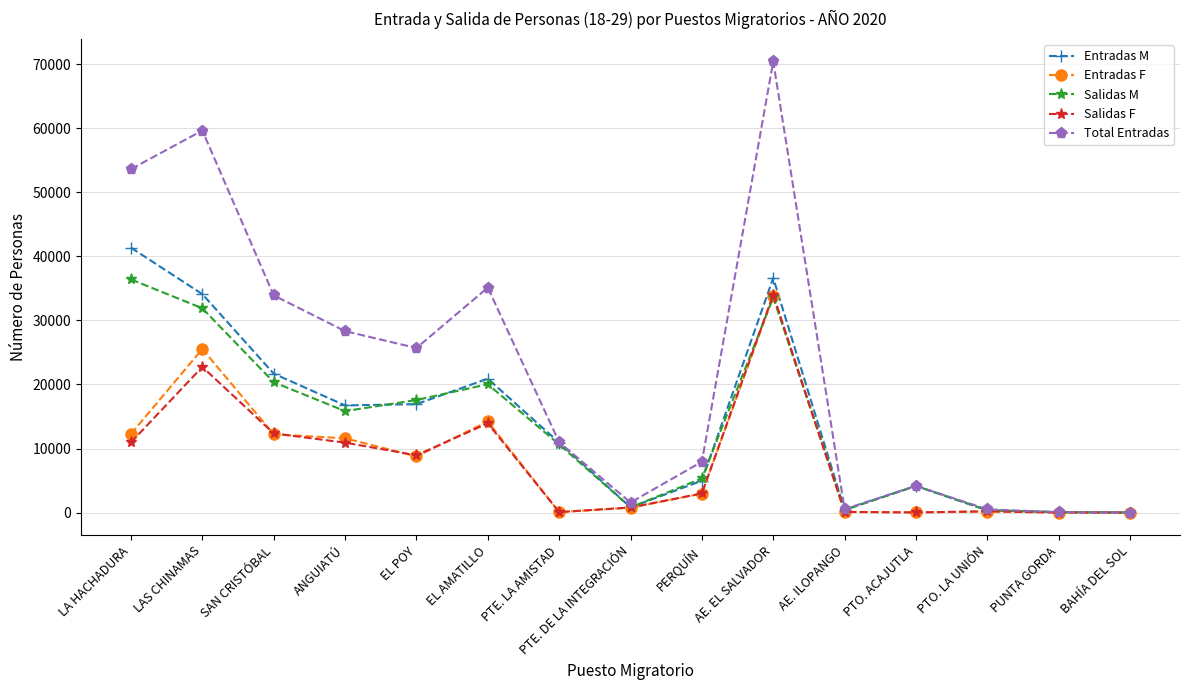

True or false: Total Entradas has more than 0 points higher than both neighbors.

True